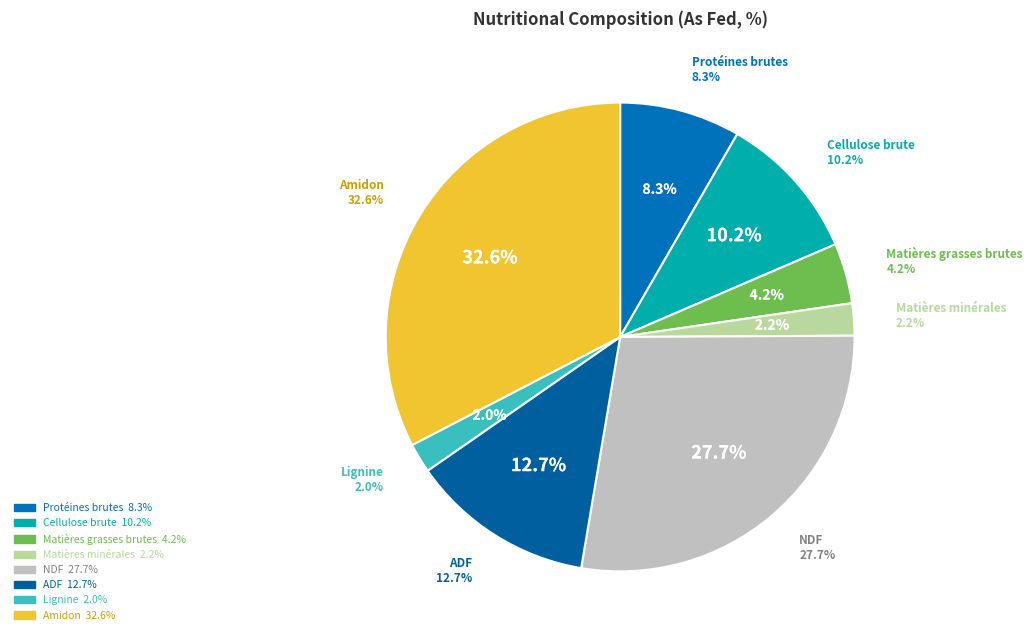

How many segments does this pie chart have?

8